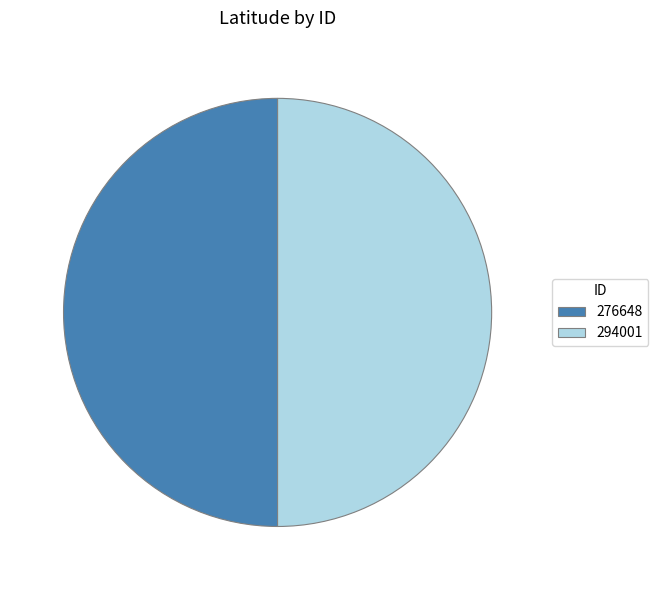

Count the number of slices in the pie.

2